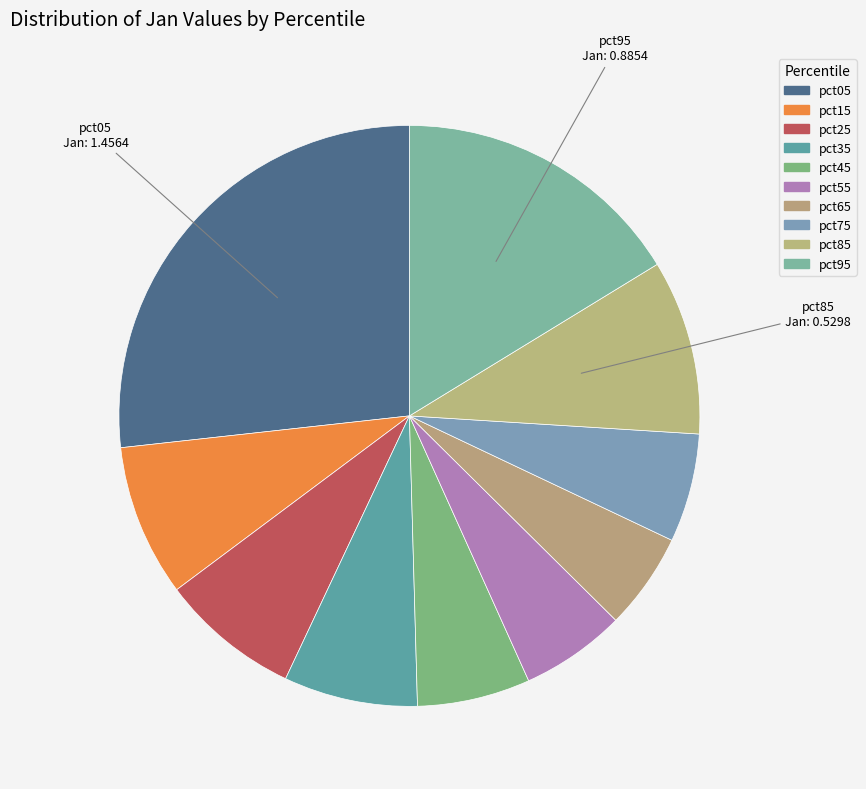

To the nearest percent, what is the combined percentage of pct55 and pct45?

12%